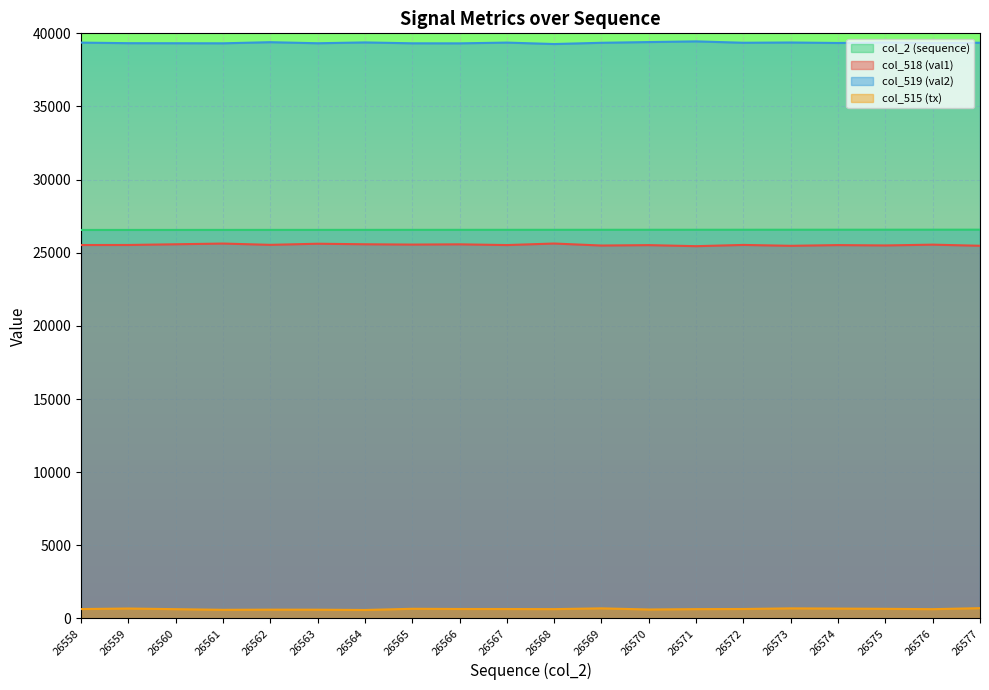

How many lines are shown in the chart?

4